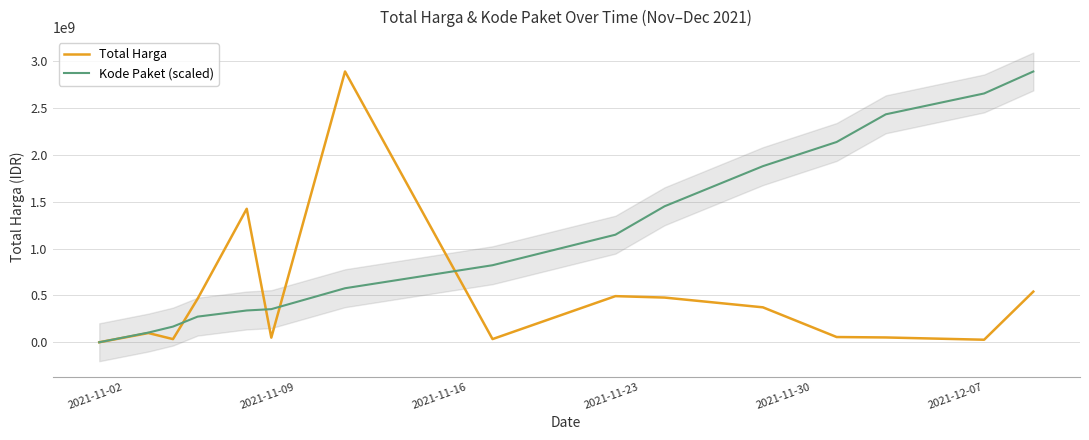

List the series in order of their overall mean, lowest first.

Total Harga, Kode Paket (scaled)